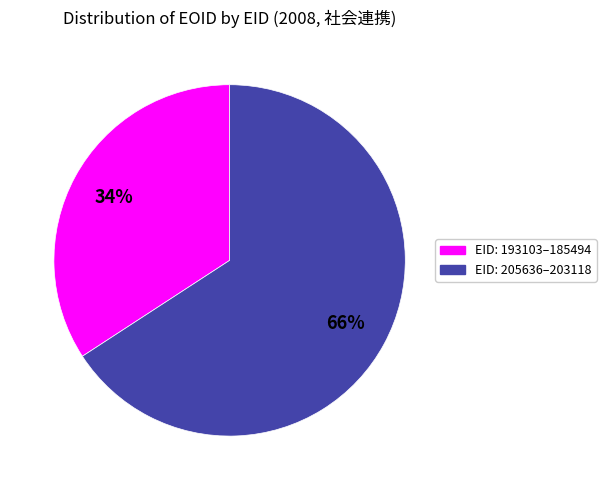

Is it true that EID: 193103–185494 is 41% of the pie?

False